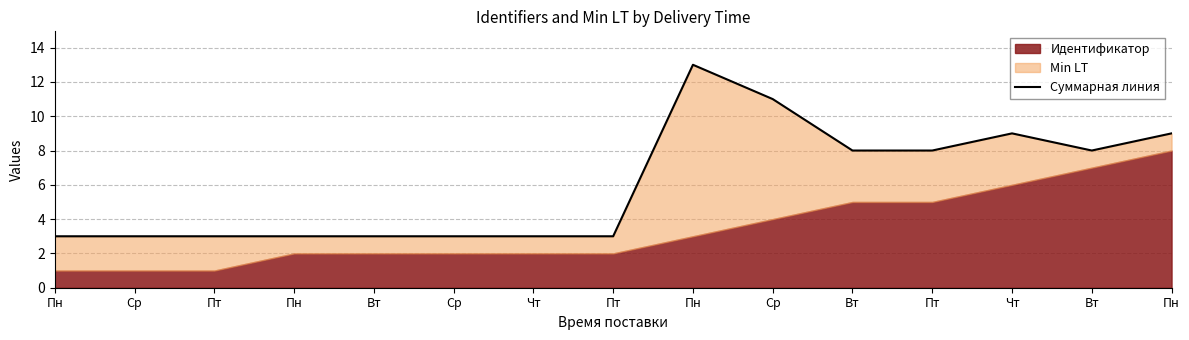

True or false: the data shows 4 at Вт.

False